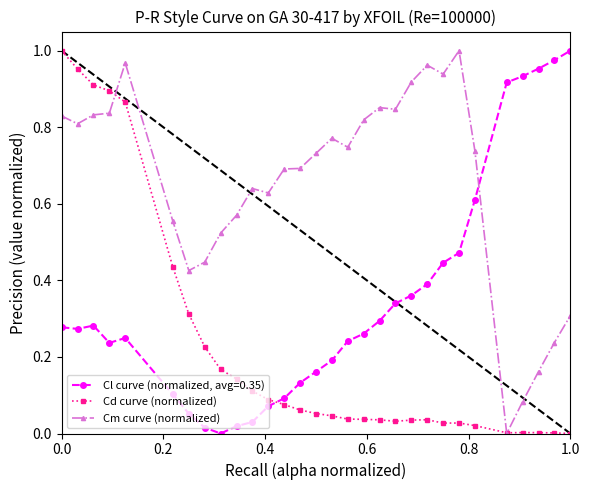

True or false: Cm curve (normalized) and Cd curve (normalized) intersect in this chart.

True